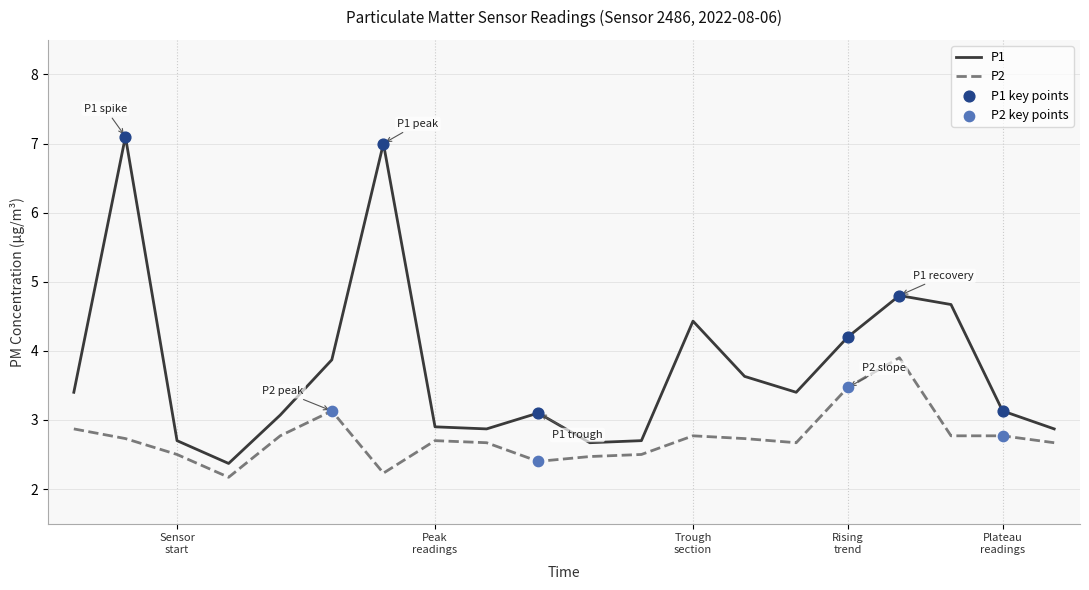

Which series has the widest spread of values?

P1